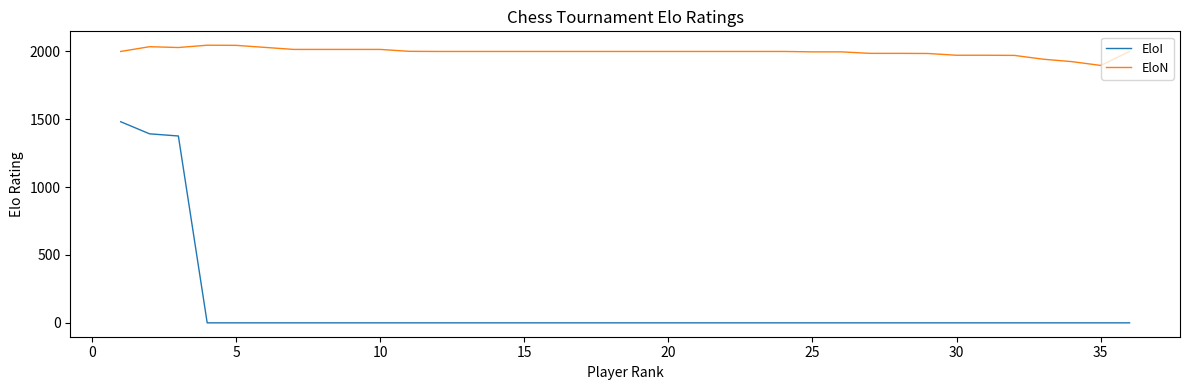

What is the difference between the second highest and second lowest values in the EloI series?

1393